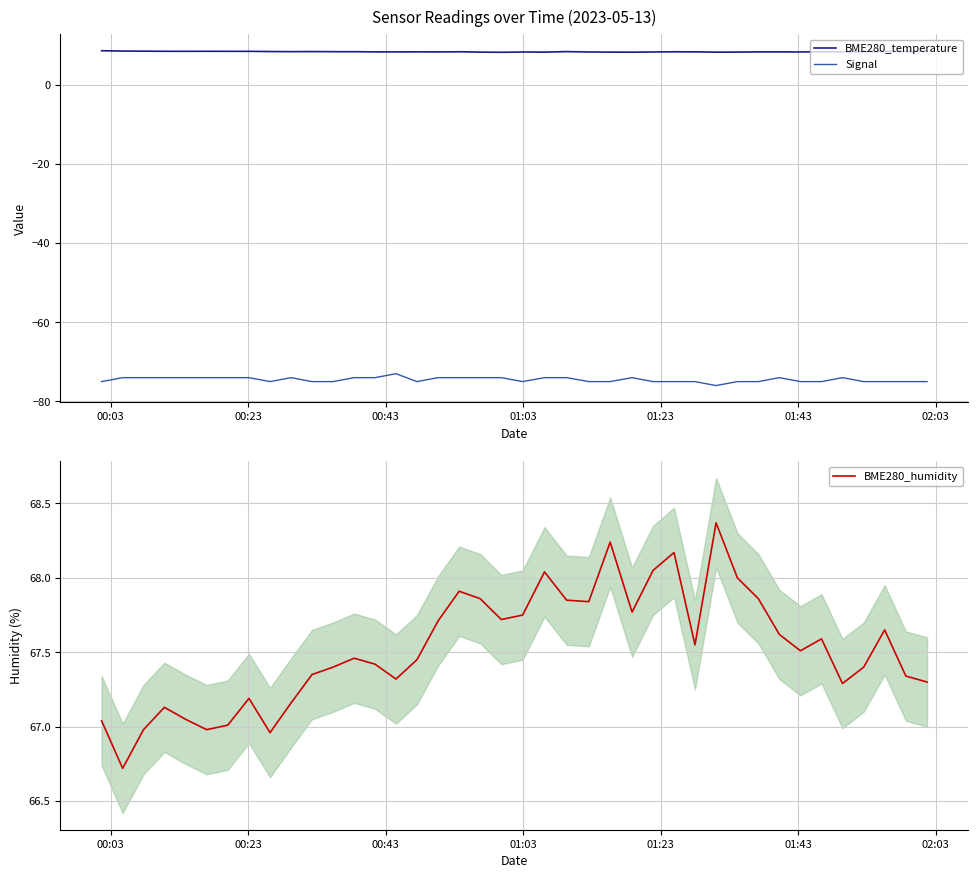

What is the difference between the second highest and second lowest values in the BME280_temperature series?

0.3